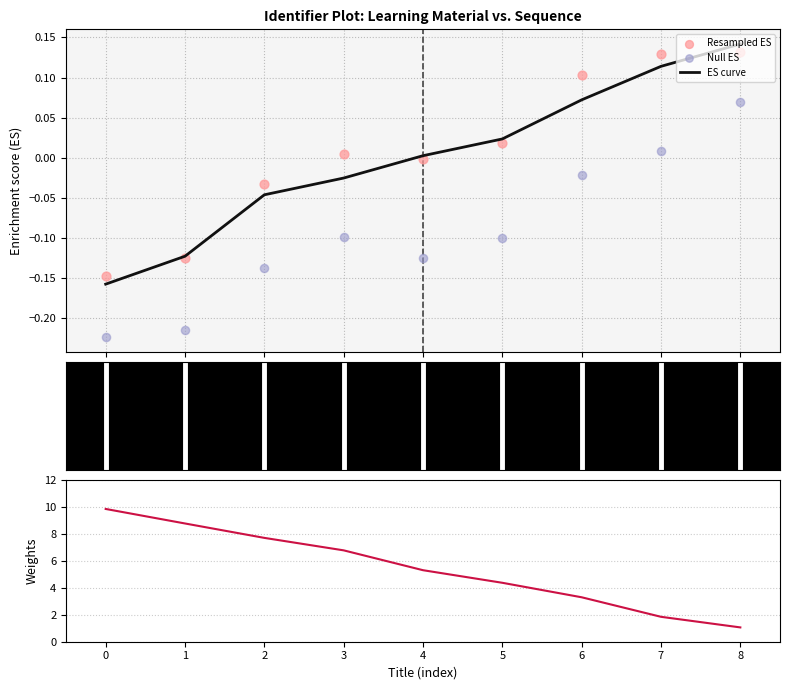

Which series has the largest total across all categories?

Weights